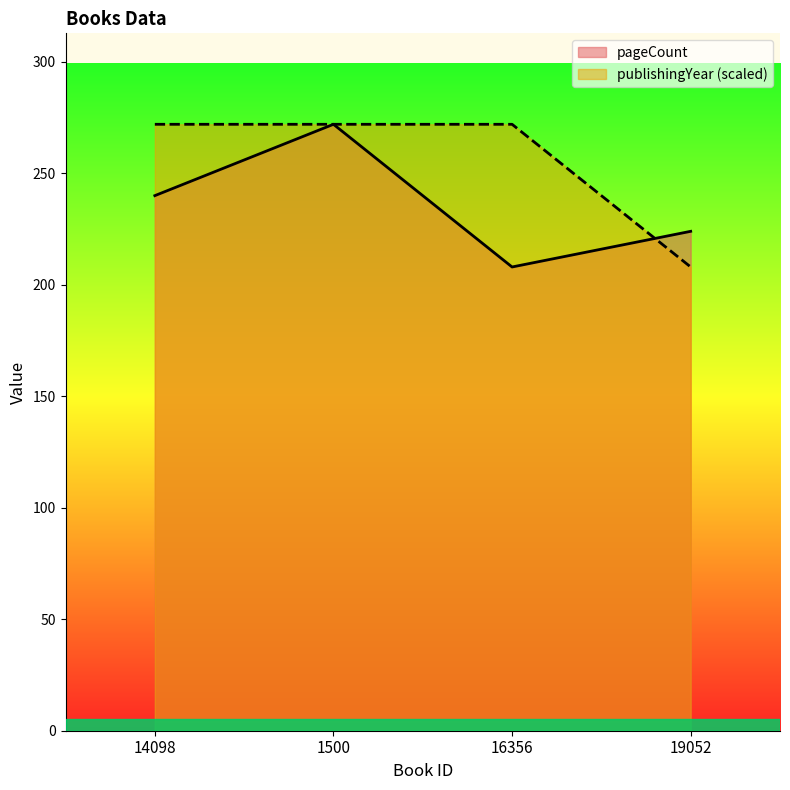

True or false: publishingYear has a value of 55 at 1500.

False